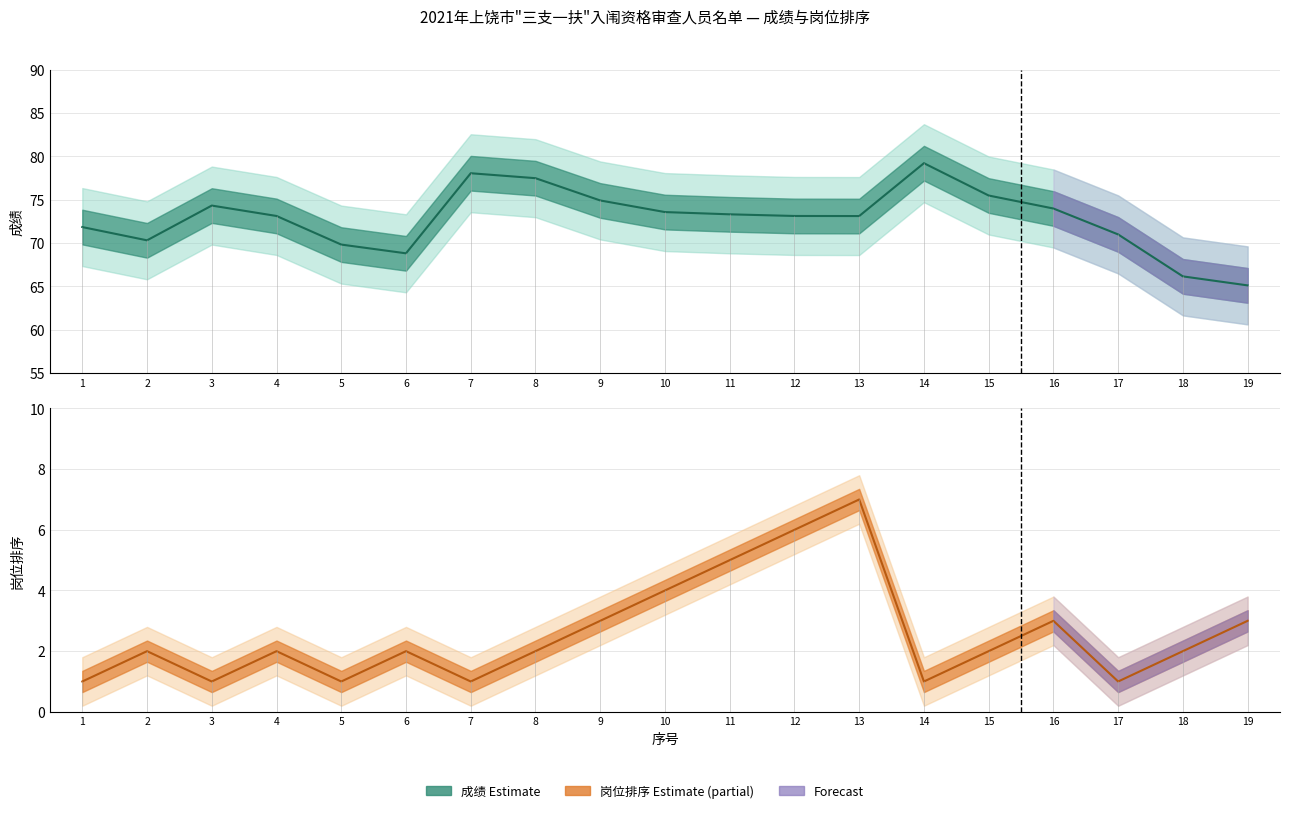

The value of 岗位排序 (Estimate based on partial data) at 1 is 1.0. True or false?

True